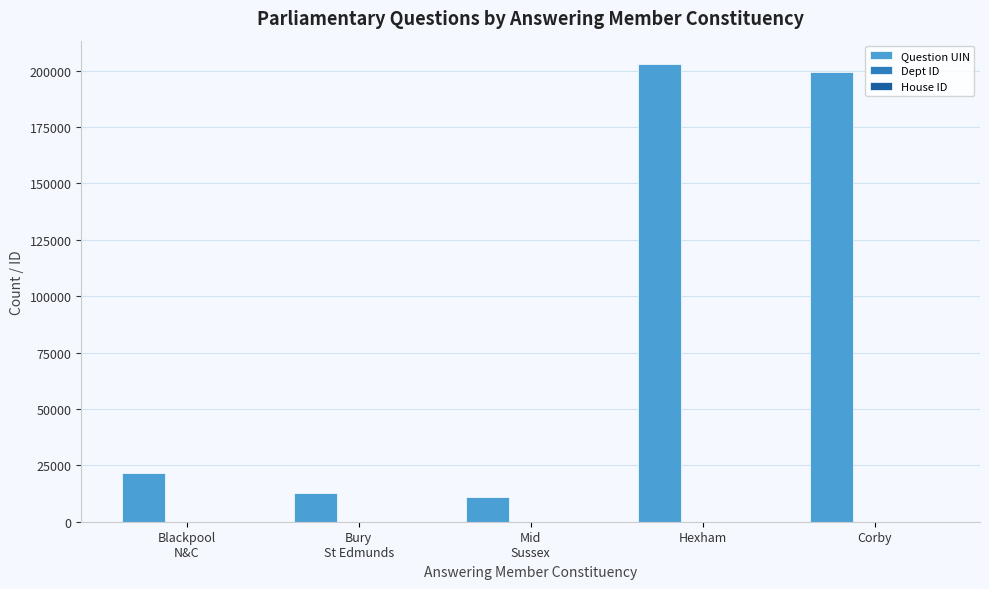

What is the average value of the Question UIN series?

89548